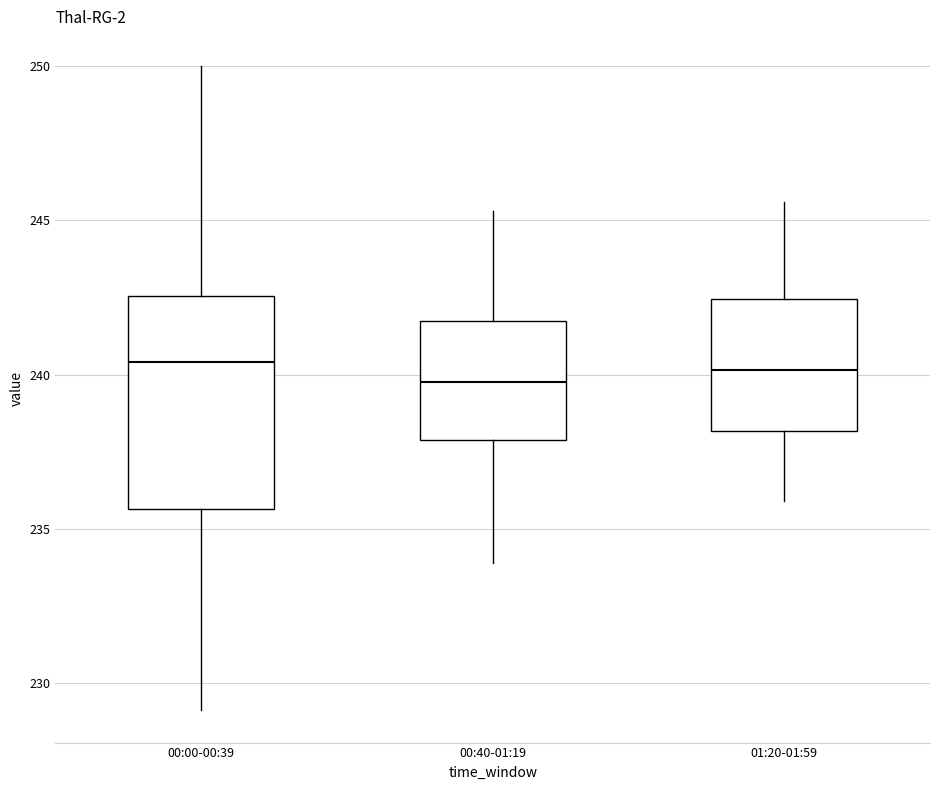

Where does the lower whisker of the box for 01:20-01:59 end on the y-axis? The values are not printed on the chart, so give them approximately, as read against the axis.

236.0